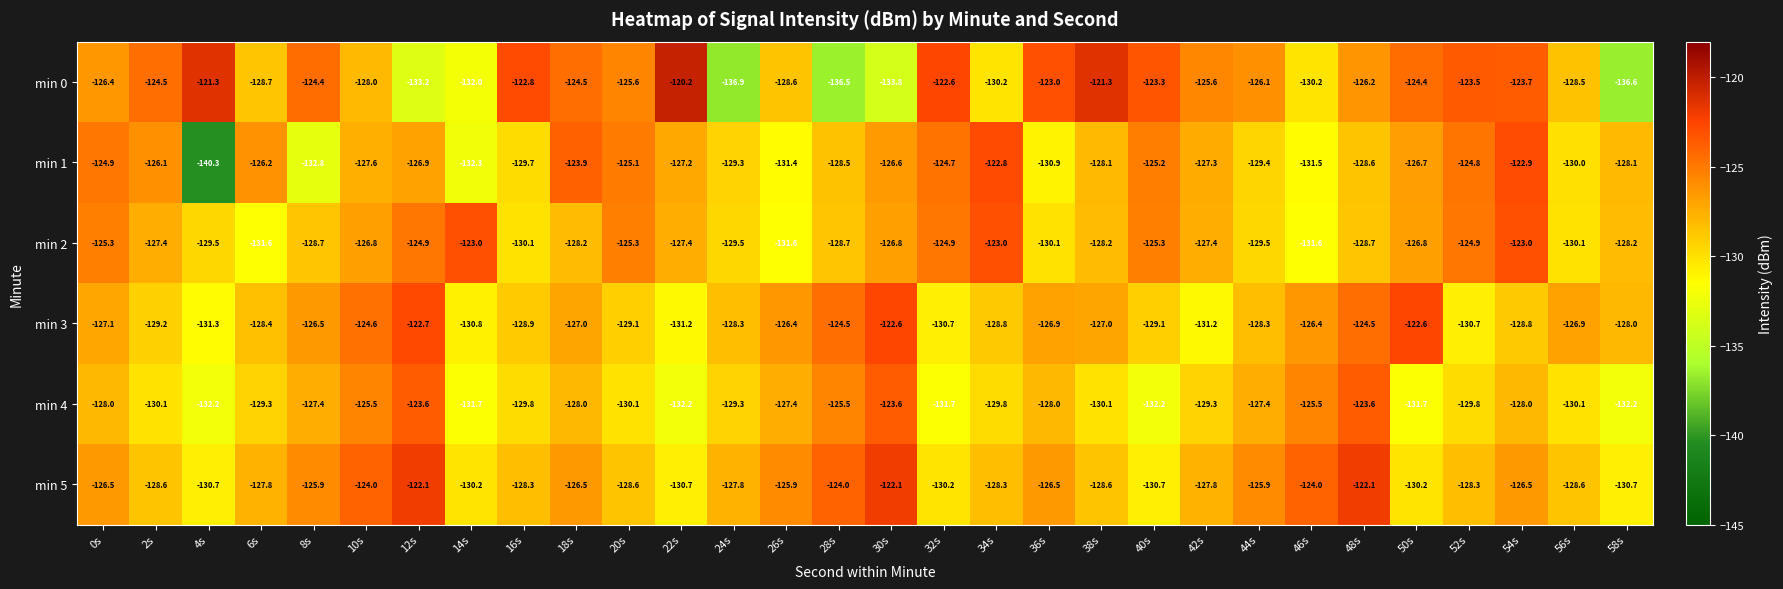

What is the spread (max minus min) of values at 32s?

9.1